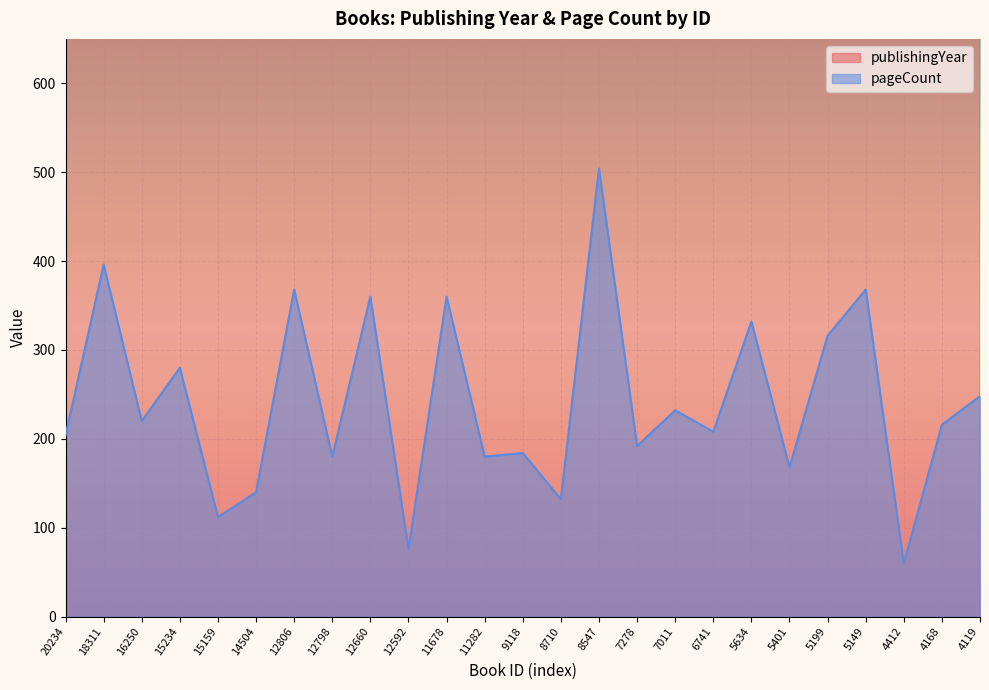

Which has a higher value, 5634 or 6741?

5634